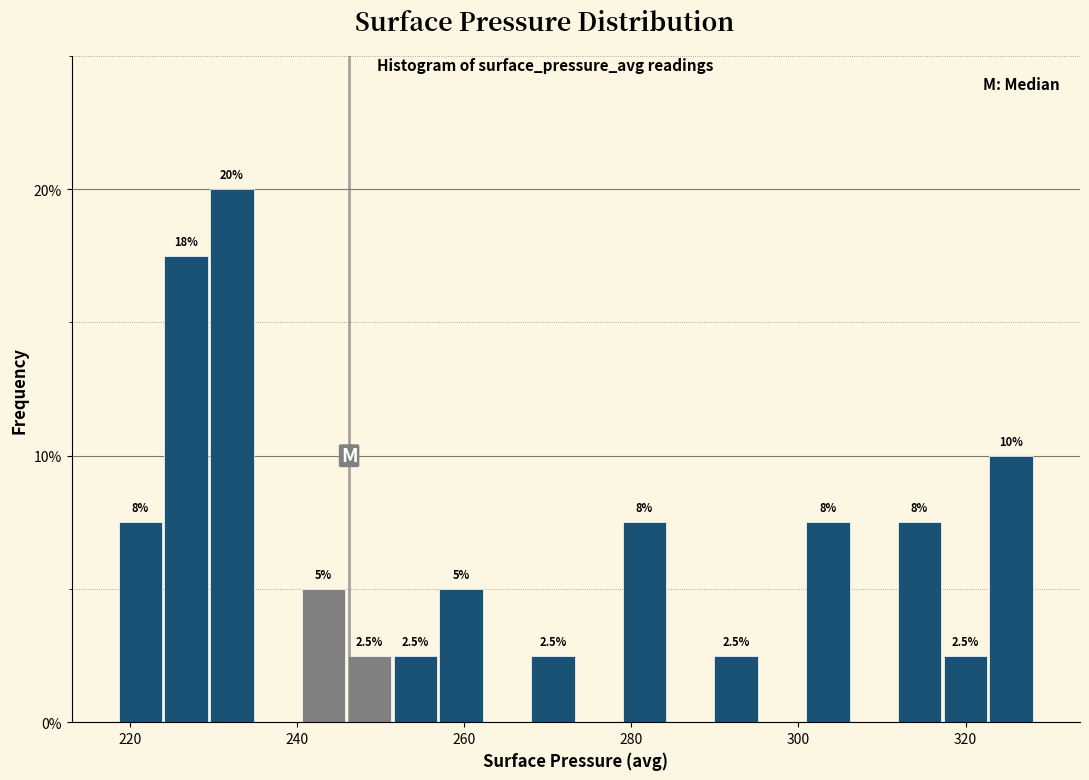

Read against the x-axis, roughly where is the centre of the tallest bar?

232